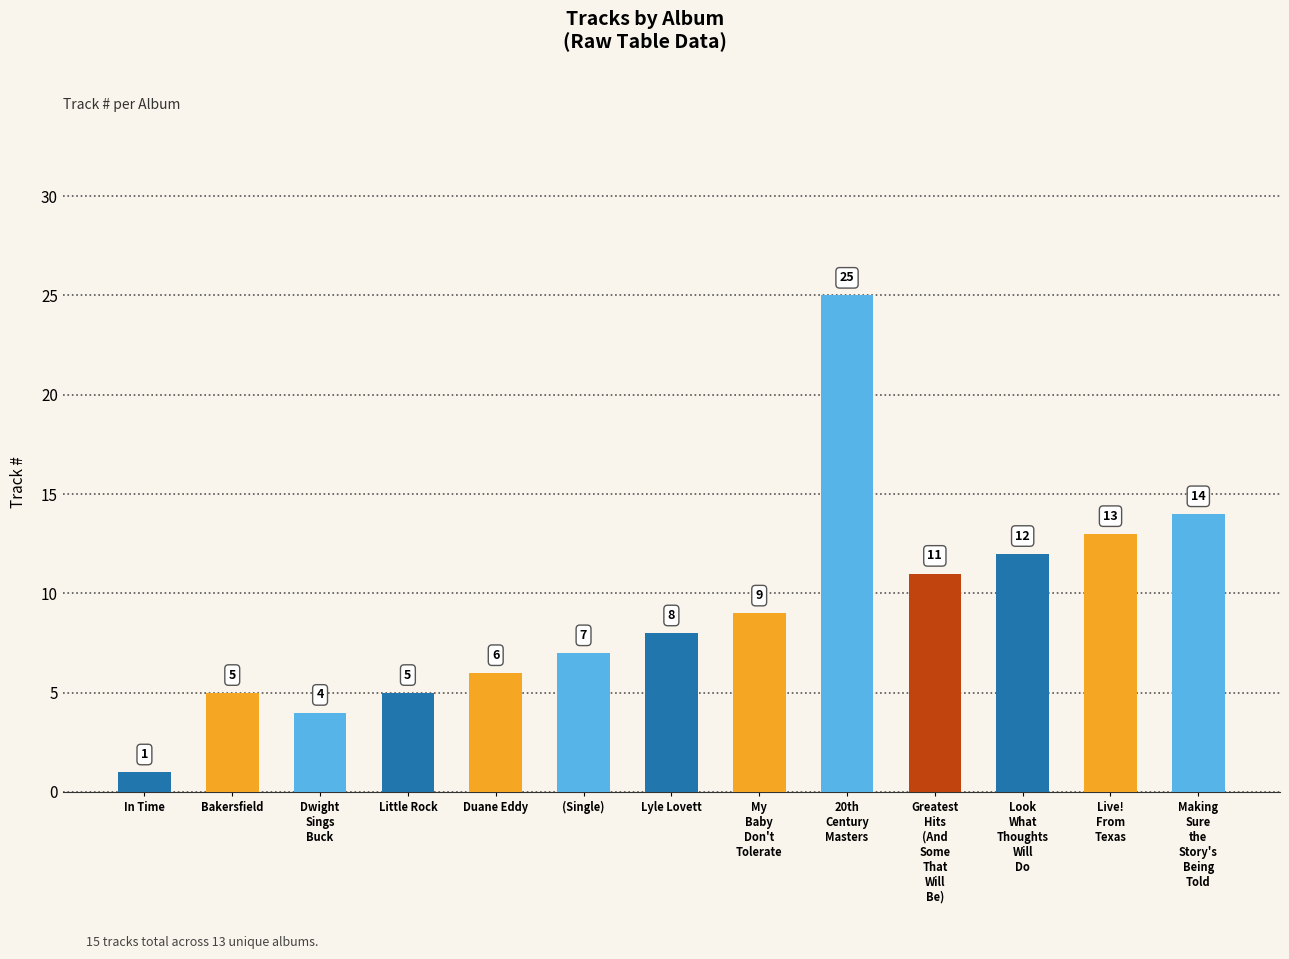

What is the smallest value displayed?

1